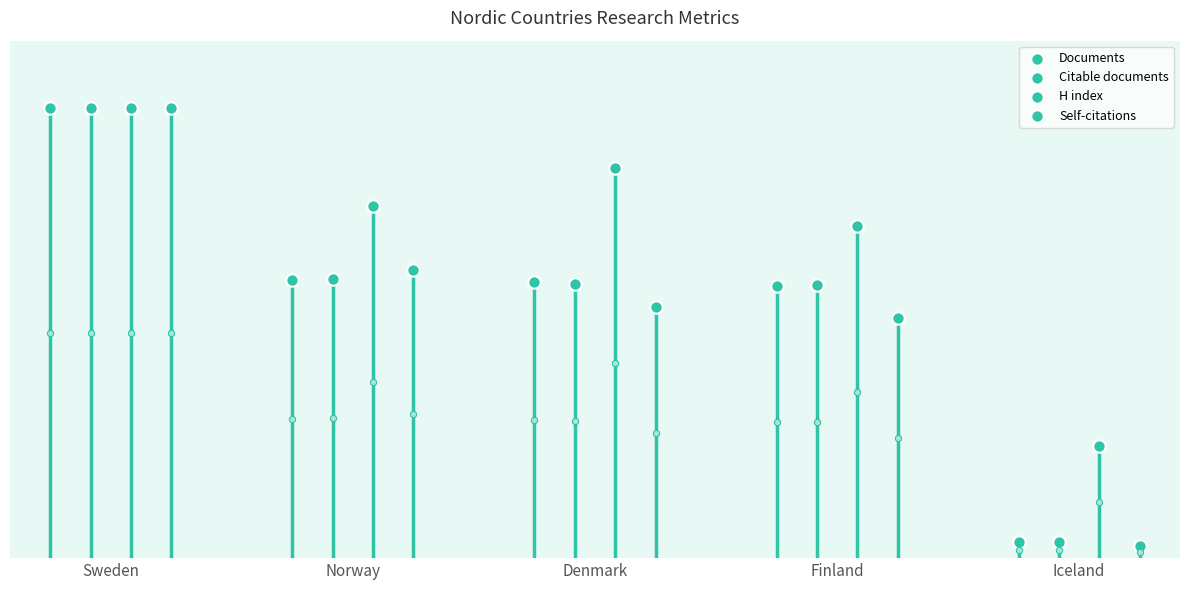

Which series has the largest total across all categories?

H index